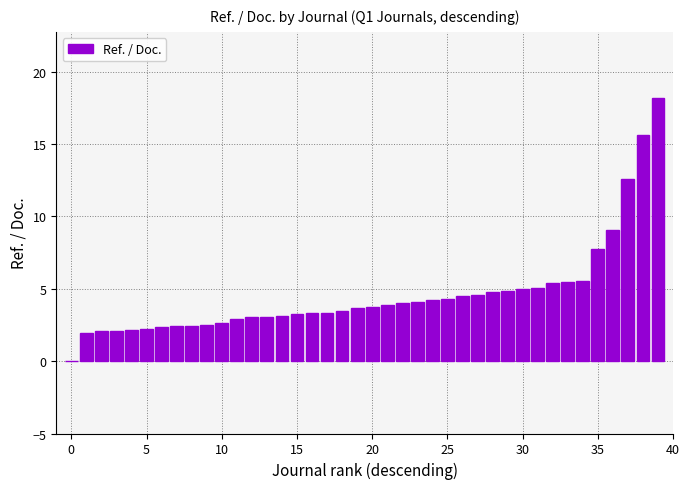

What is the maximum value shown in the chart?

18.2